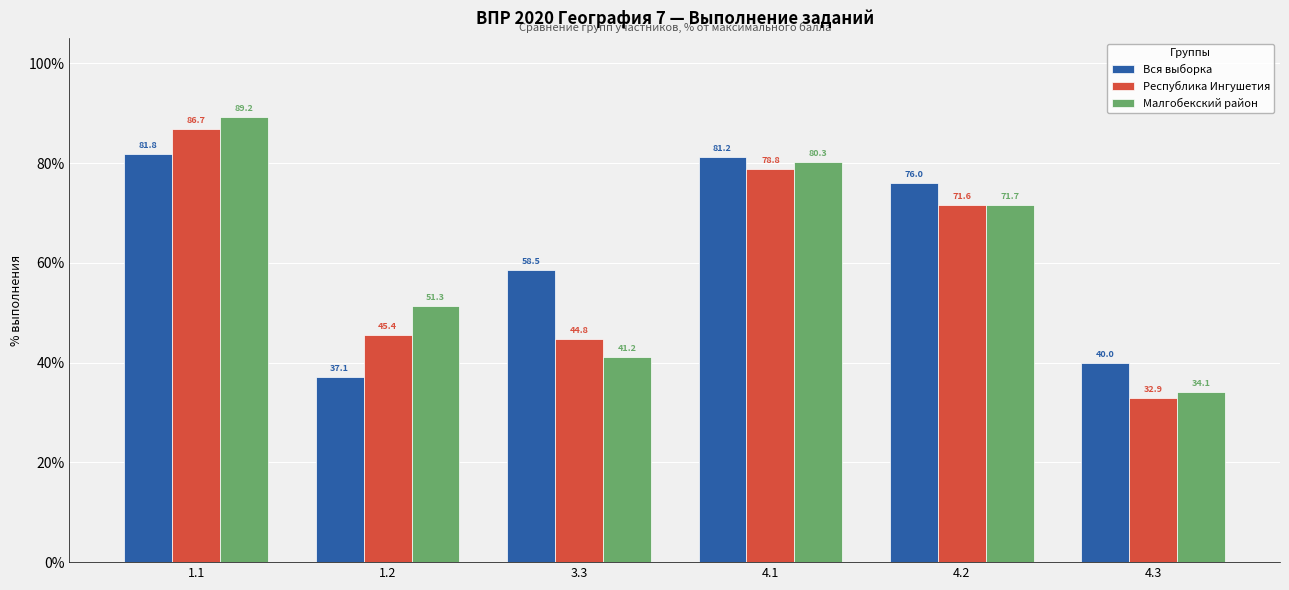

Rank the series at 1.1 from lowest to highest value.

Вся выборка, Республика Ингушетия, Малгобекский район